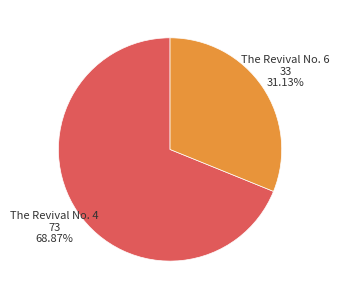

What is the total percentage of The Revival No. 4 and The Revival No. 6?

100.0%